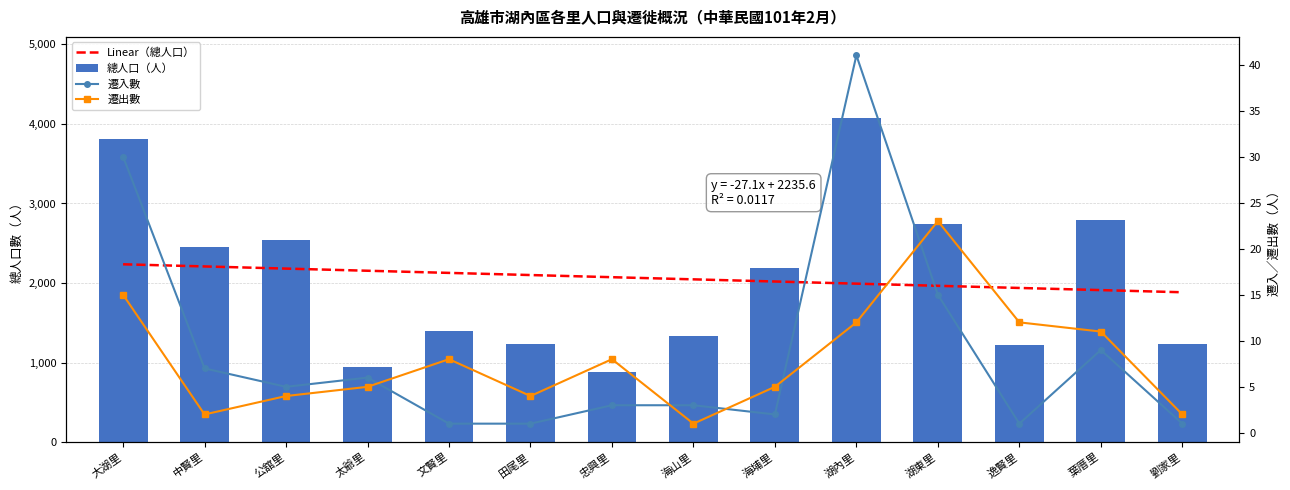

Between 湖東里 and 太爺里, which is larger?

太爺里